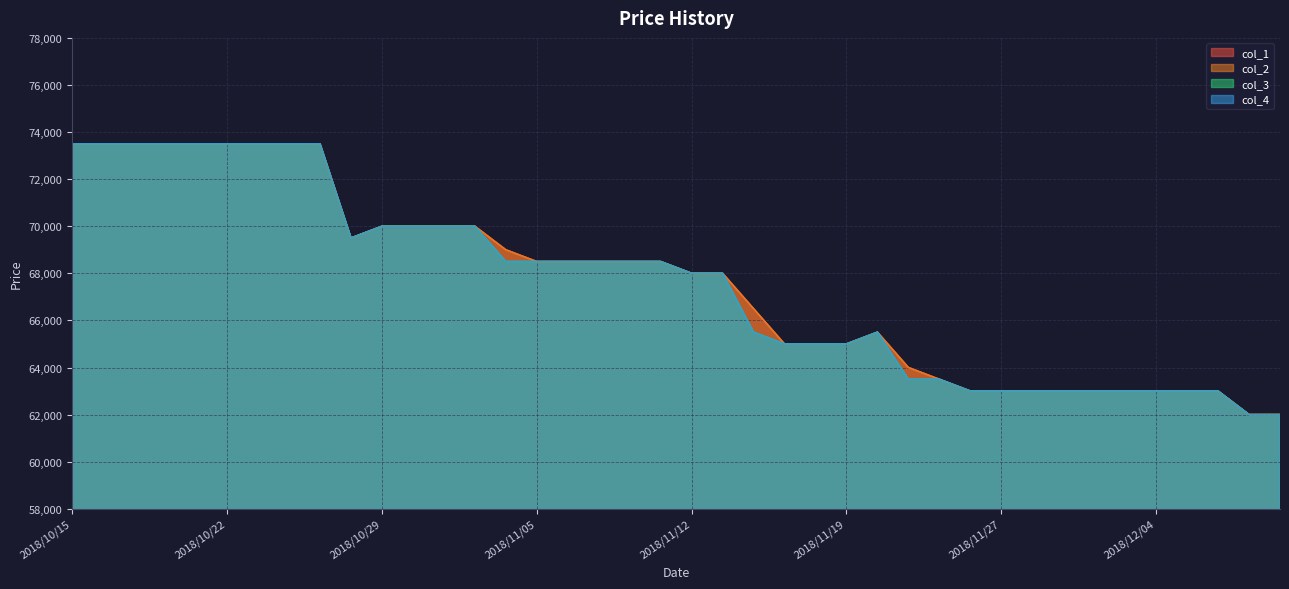

Which series has the widest spread of values?

col_1